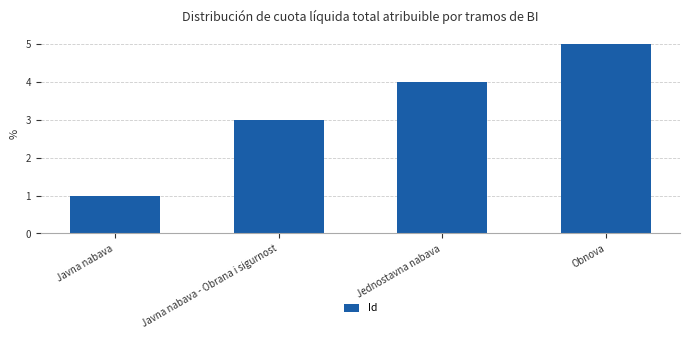

What is the difference between the maximum and minimum values?

4